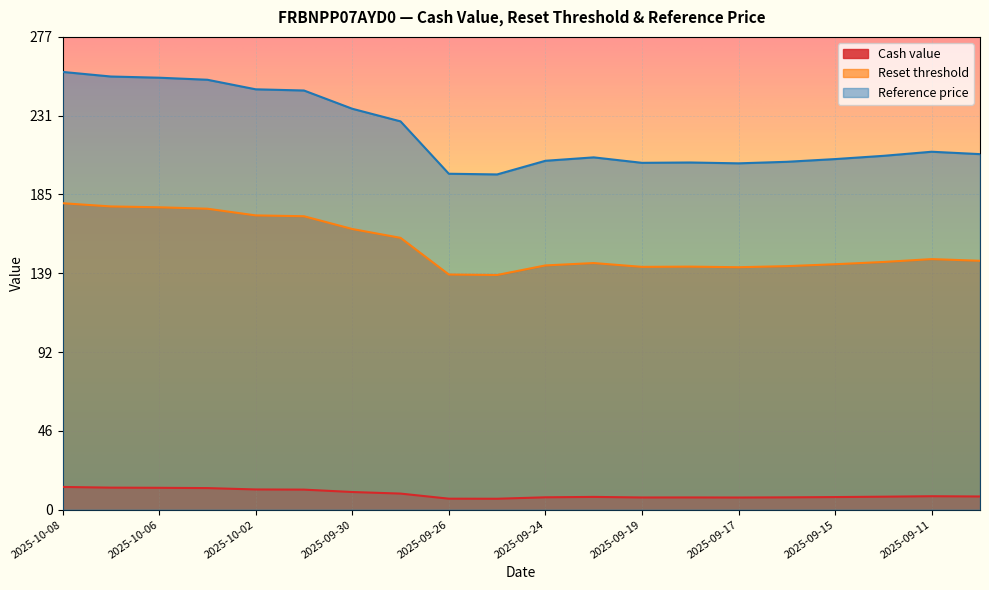

The Cash value series shows 11.7 at 2025-10-01. True or false?

True